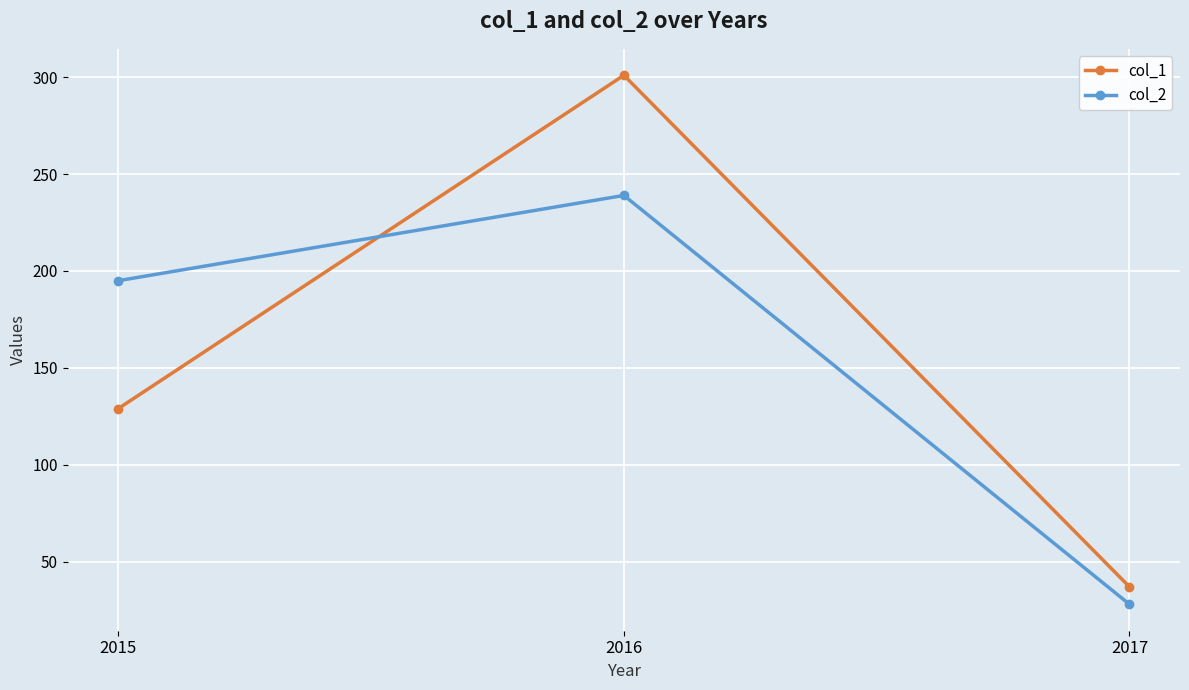

Which category has the lowest value across all series?

2017